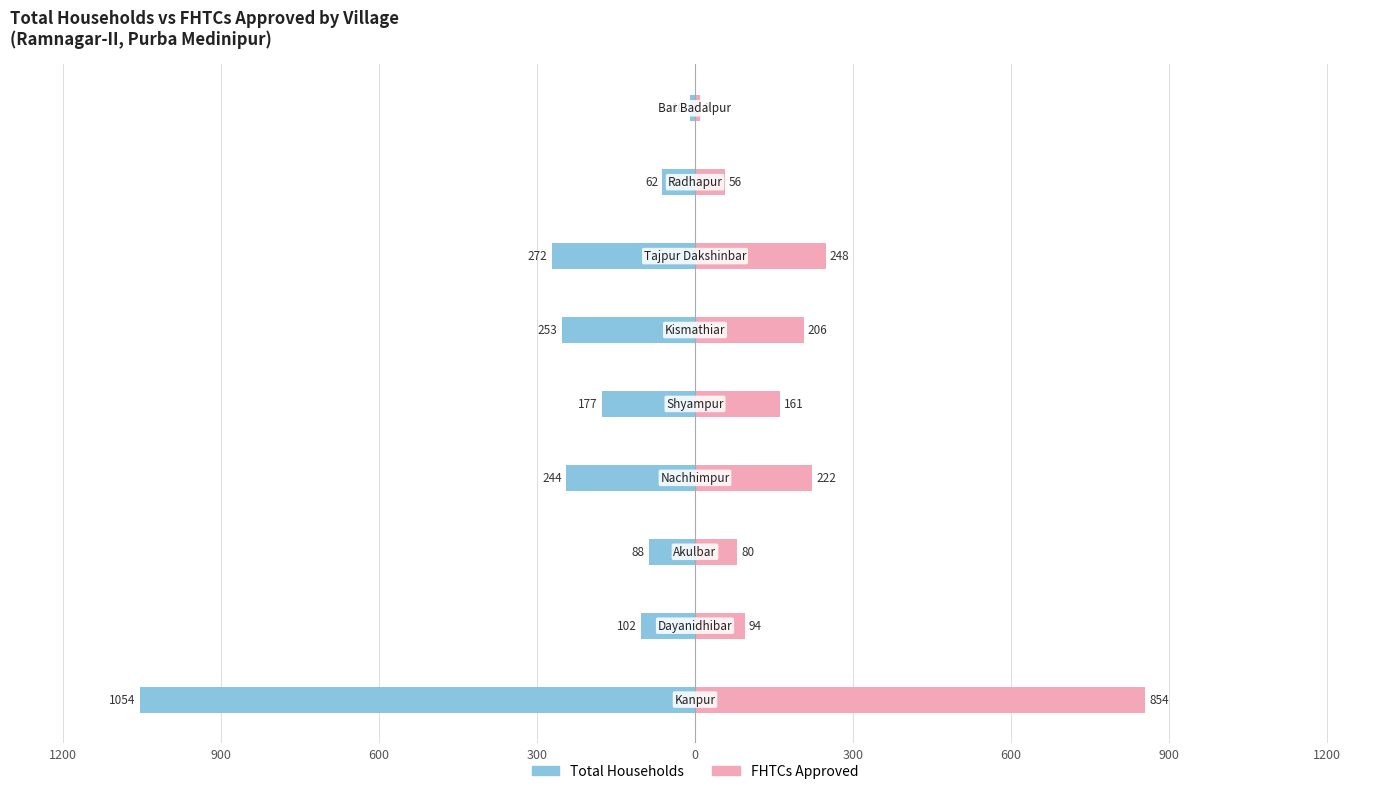

Reading right to left, extract all data points from this chart.

Total Households: -10	-62	-272	-253	-177	-244	-88	-102	-1054
FHTCs Approved: 9	56	248	206	161	222	80	94	854